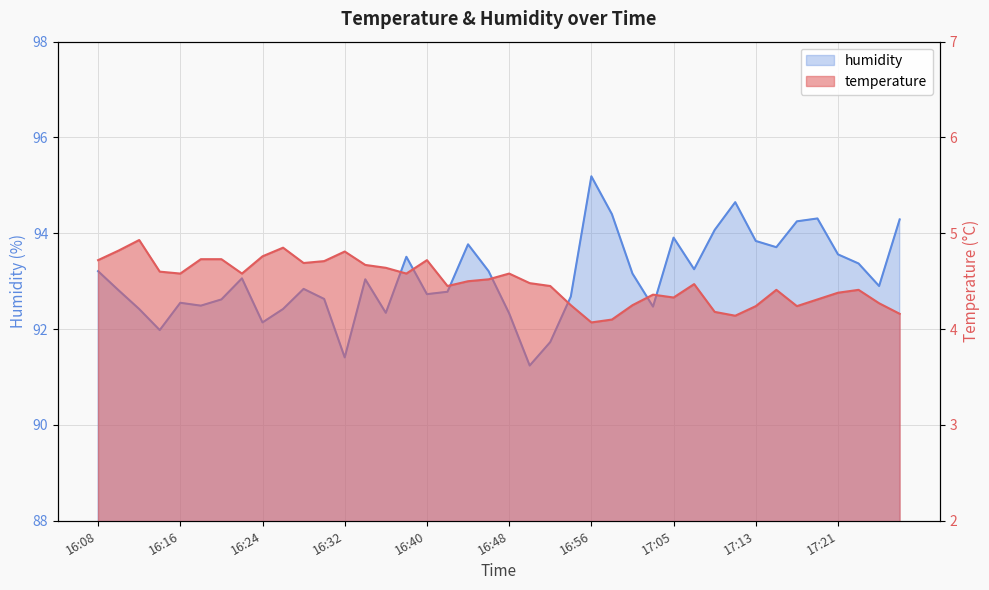

True or false: humidity has a value of 23.7 at 16:40.

False